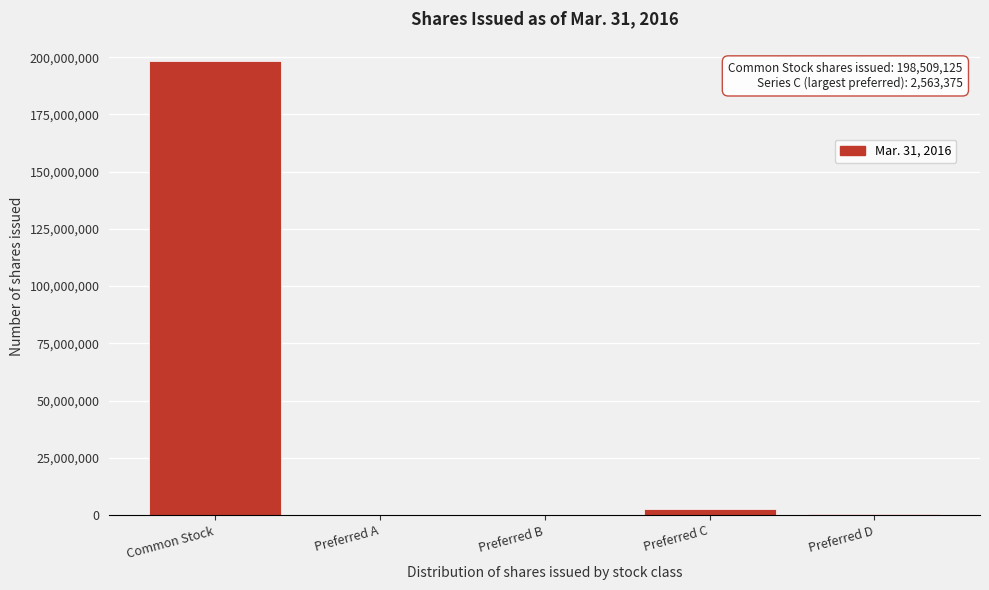

Which category has the highest value across all series?

Common Stock